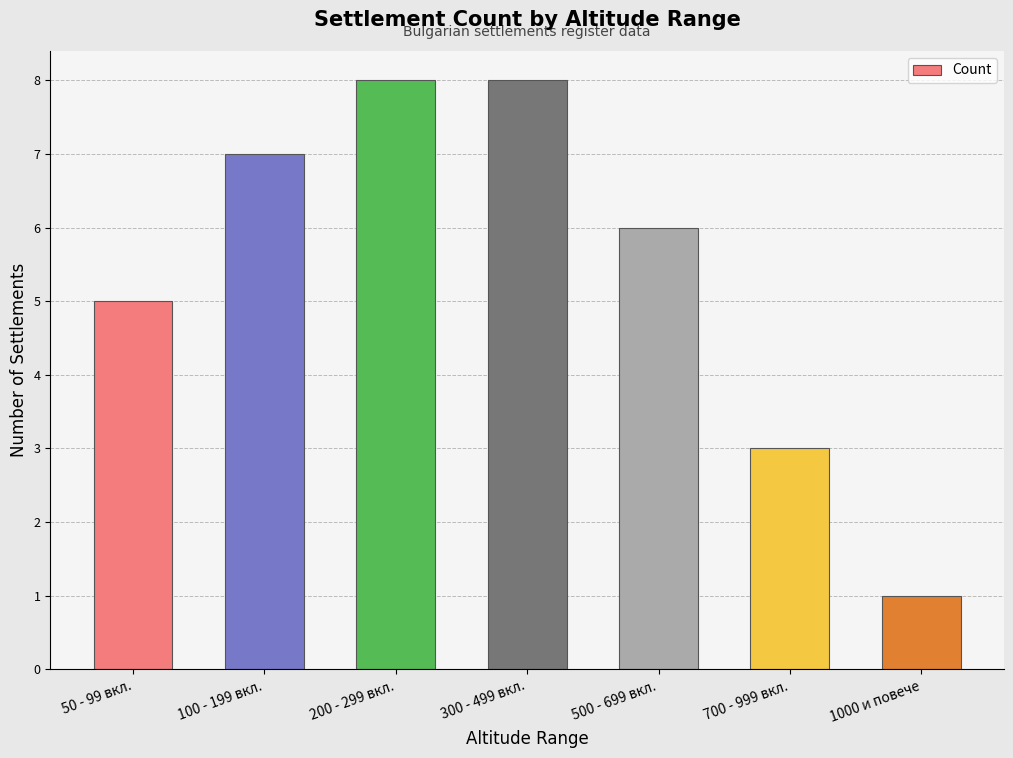

Is it true that the value at 200 - 299 вкл. is 8?

True